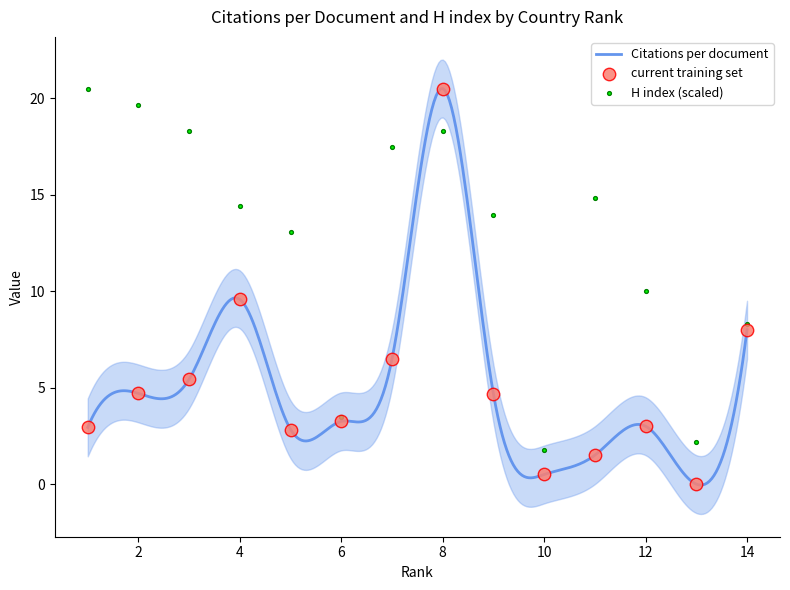

Which series reaches the minimum Y coordinate?

Citations per document